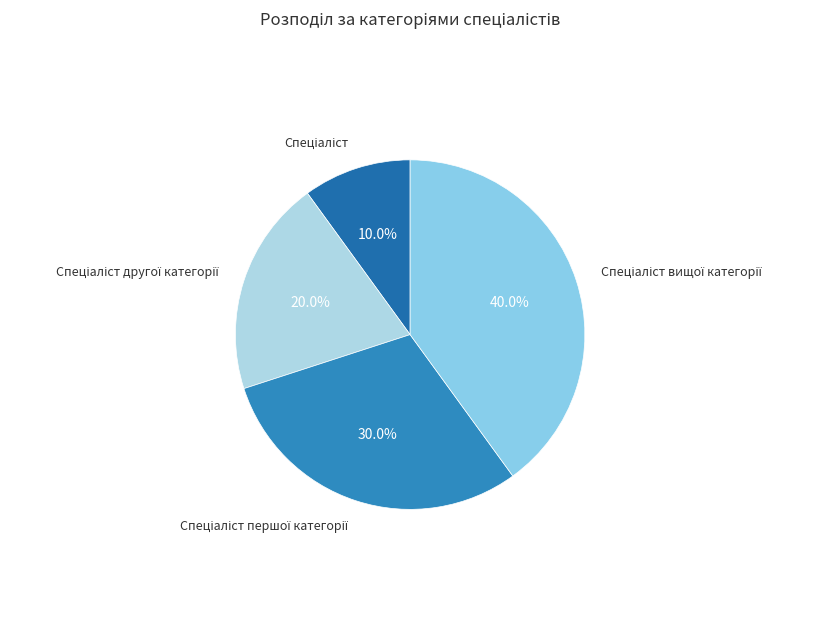

Rank the categories by value from lowest to highest.

Спеціаліст, Спеціаліст другої категорії, Спеціаліст першої категорії, Спеціаліст вищої категорії